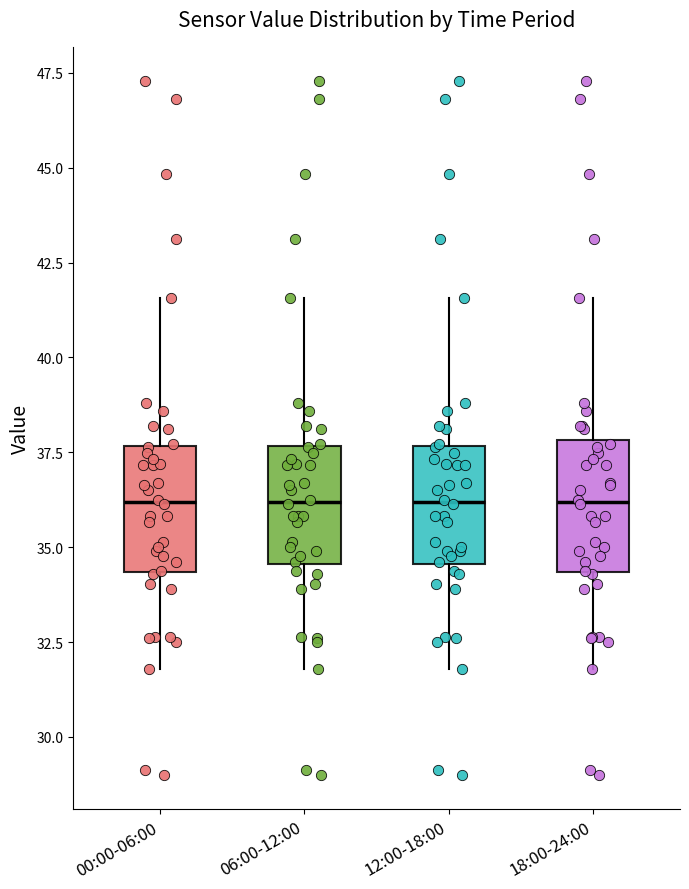

Reading left to right, transcribe this box plot: for each box, give where its median line is, the range the box spans, and where its two whiskers end, as read against the y-axis. The values are not printed on the chart, so give them approximately, as read against the axis.

00:00-06:00: median 36.0, box 34.5 to 37.5, whiskers 32.0 to 41.5
06:00-12:00: median 36.0, box 34.5 to 37.5, whiskers 32.0 to 41.5
12:00-18:00: median 36.0, box 34.5 to 37.5, whiskers 32.0 to 41.5
18:00-24:00: median 36.0, box 34.5 to 38.0, whiskers 32.0 to 41.5